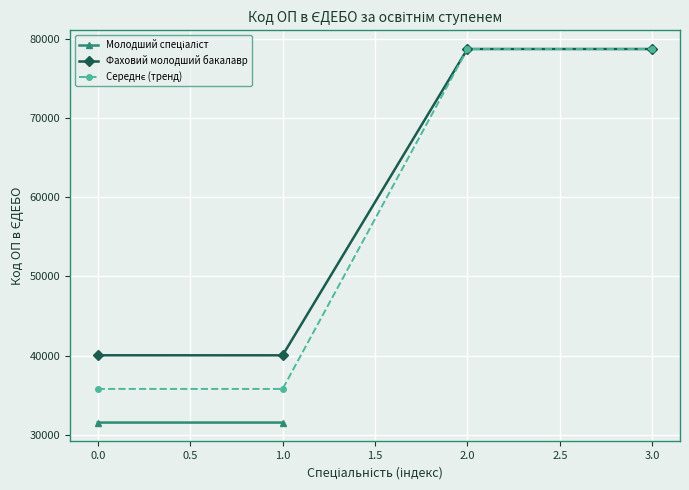

What is the highest value of the Фаховий молодший бакалавр series?

78750.0